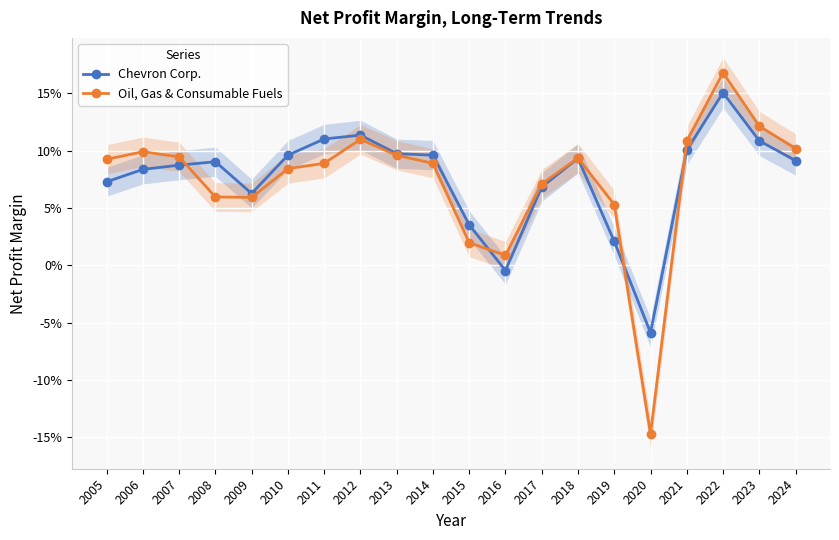

At which label does Oil, Gas & Consumable Fuels first exceed 0?

2005